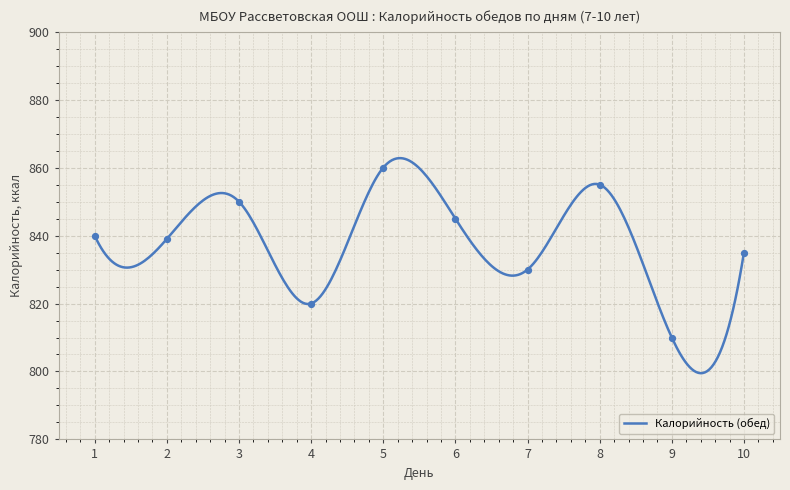

What is the change in value from 1 to 10?

-5